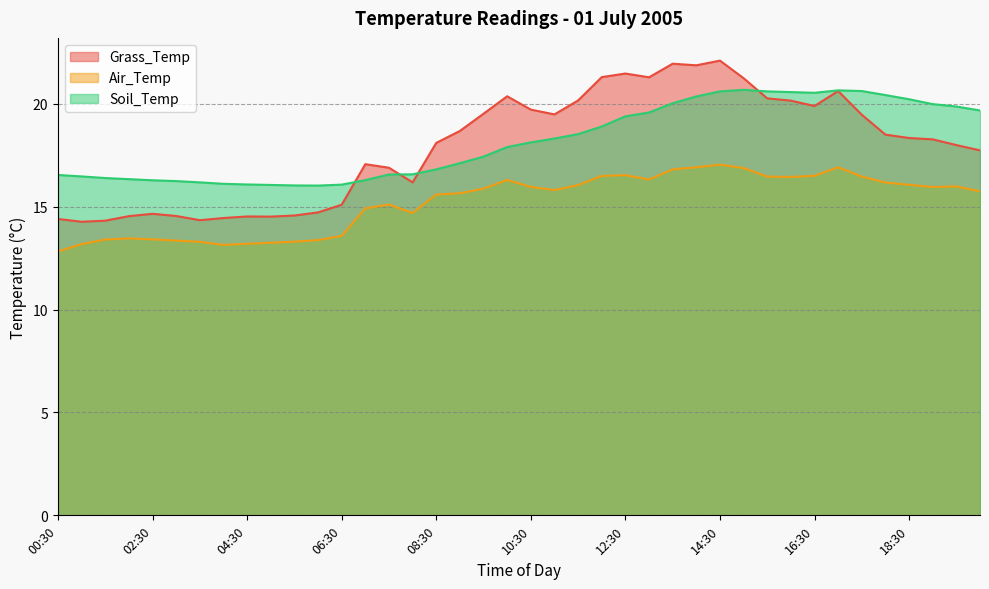

Between 07:30 and 20:00, which series saw the biggest shift?

Soil_Temp